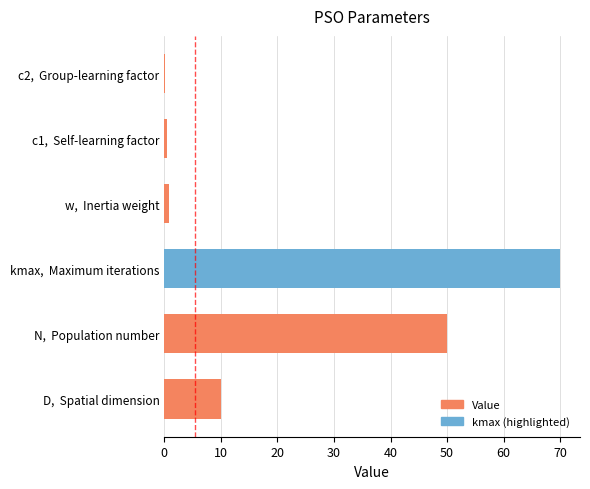

The chart shows a value of 0.2 at c2,  Group-learning factor. True or false?

True